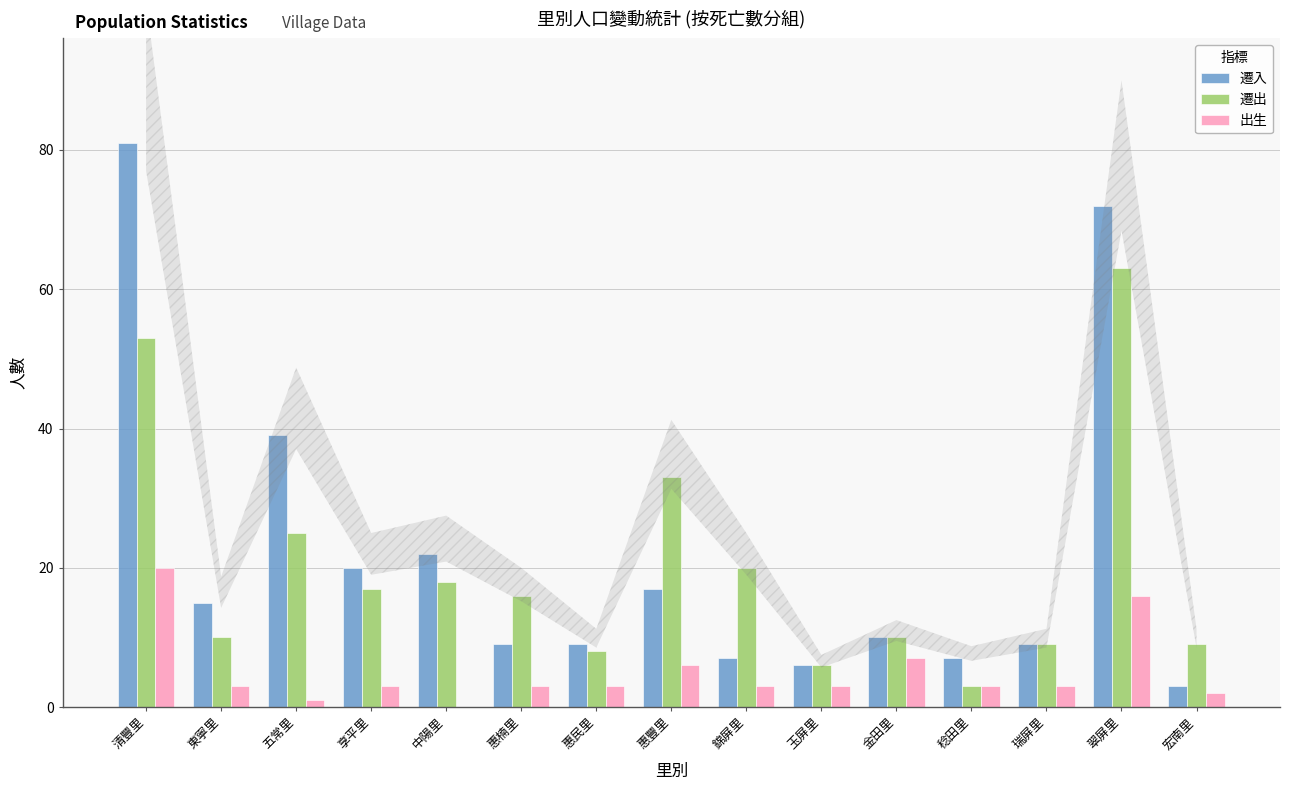

What is the total value across all series at 惠楠里?

28